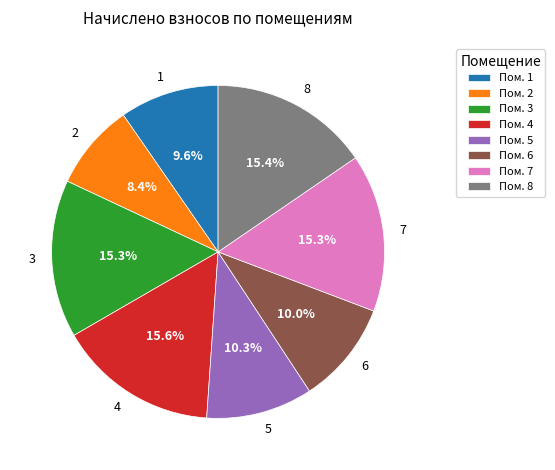

To the nearest percent, what is the difference between the 5 and 1 slice percentages?

1%